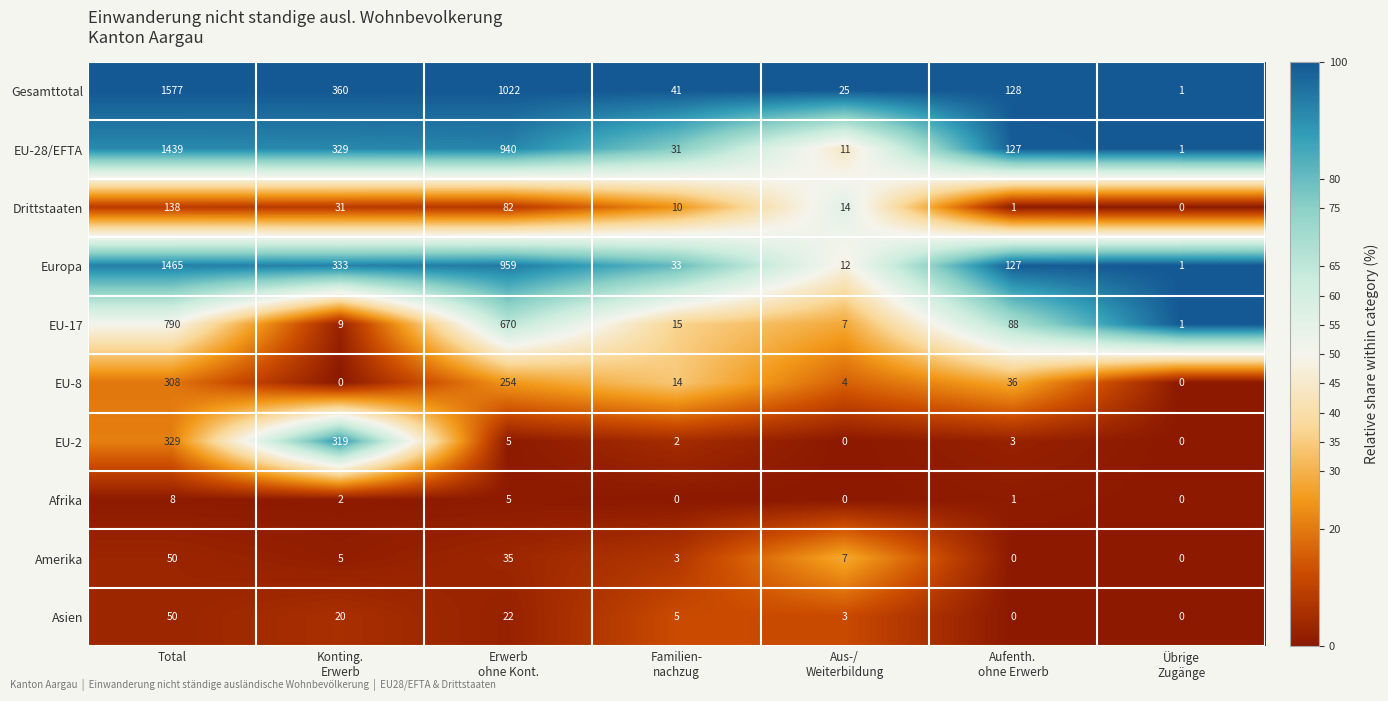

Where does the Gesamttotal series first go above 128?

Total